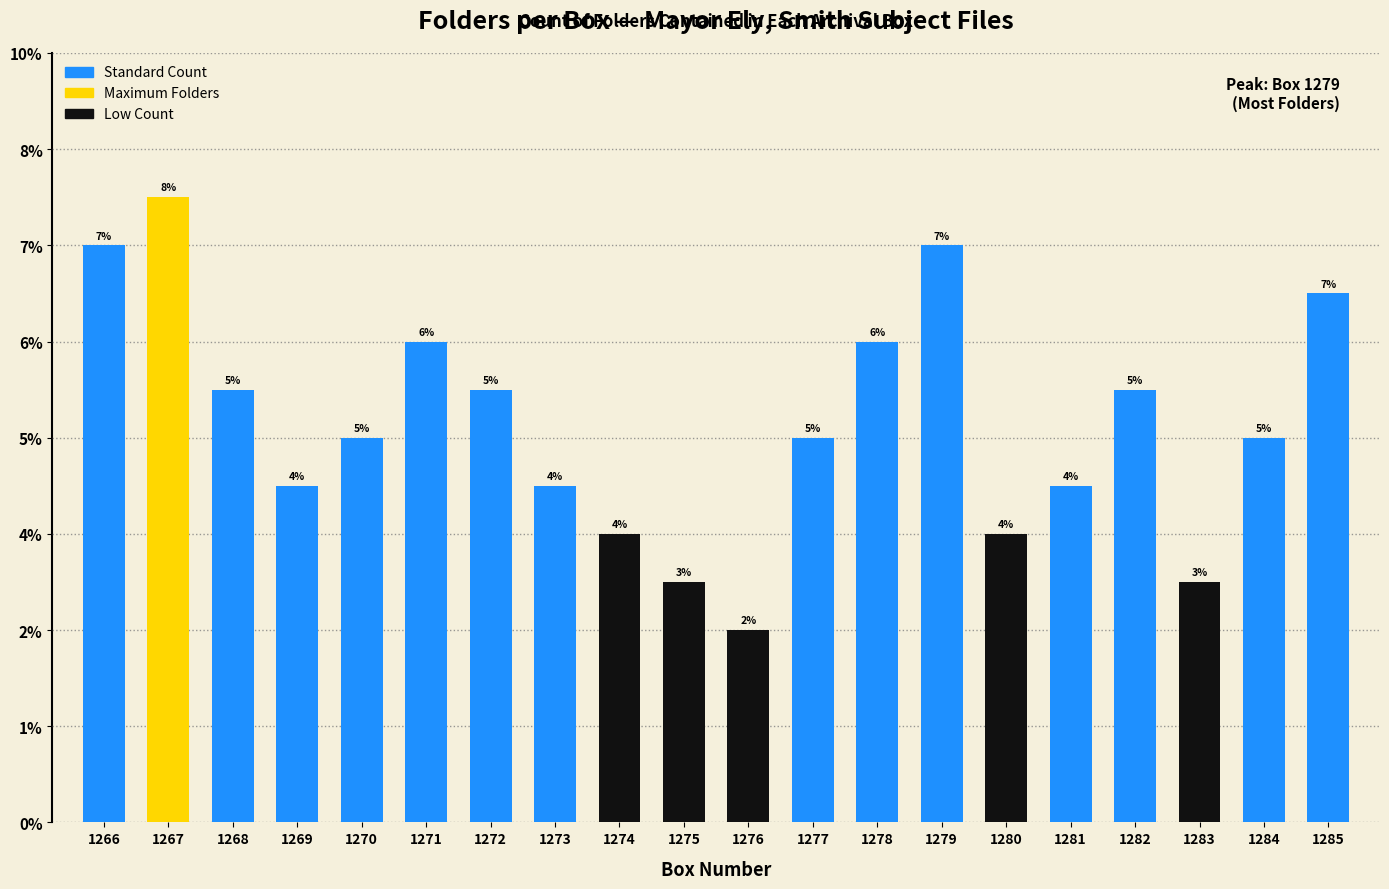

List the labels in order of value, smallest first.

1276, 1275, 1283, 1274, 1280, 1269, 1273, 1281, 1270, 1277, 1284, 1268, 1272, 1282, 1271, 1278, 1285, 1266, 1279, 1267